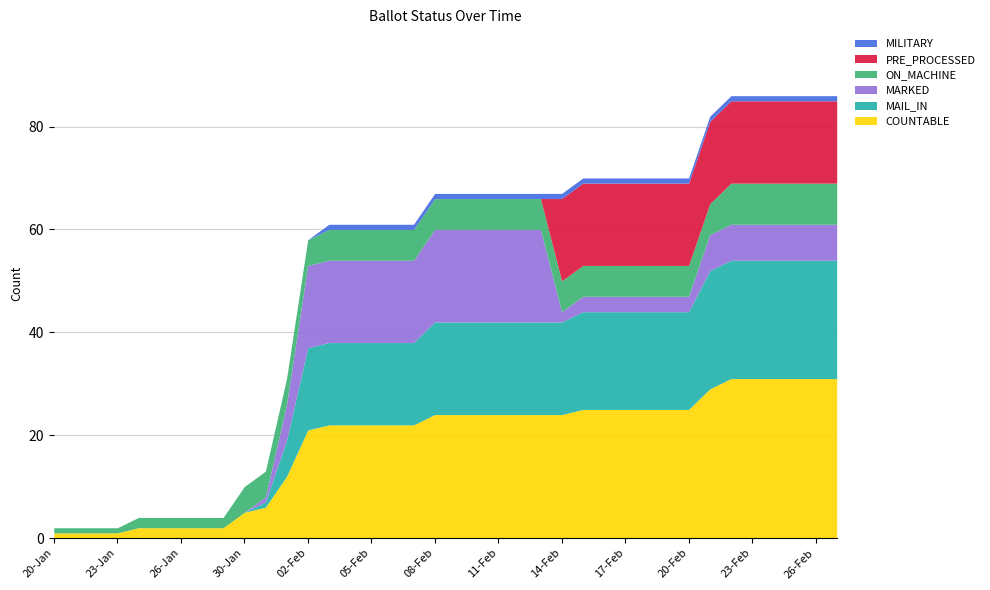

What are all the series names shown in the legend?

MILITARY, PRE_PROCESSED, ON_MACHINE, MARKED, MAIL_IN, COUNTABLE